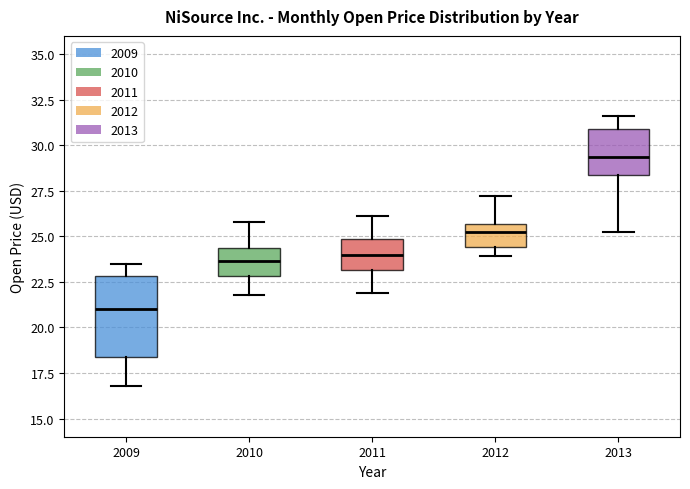

Which box has the lowest median line?

2009